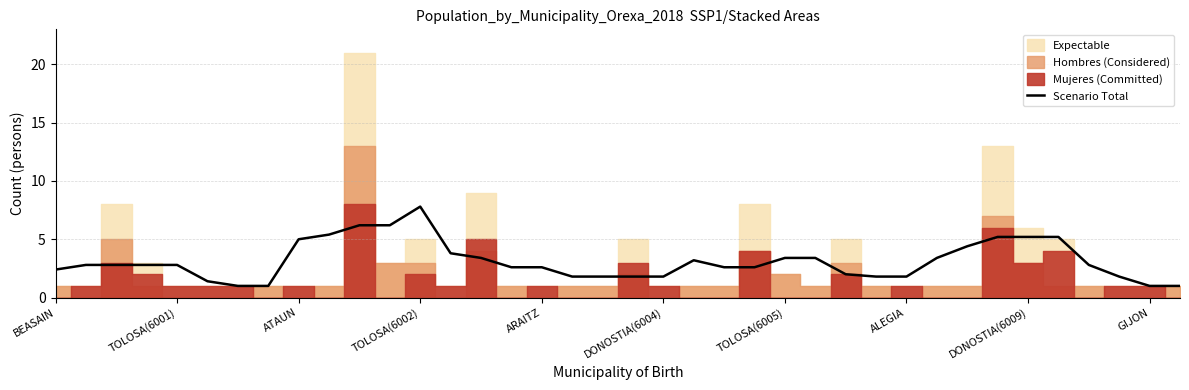

What is the maximum value for Scenario Total?

7.8